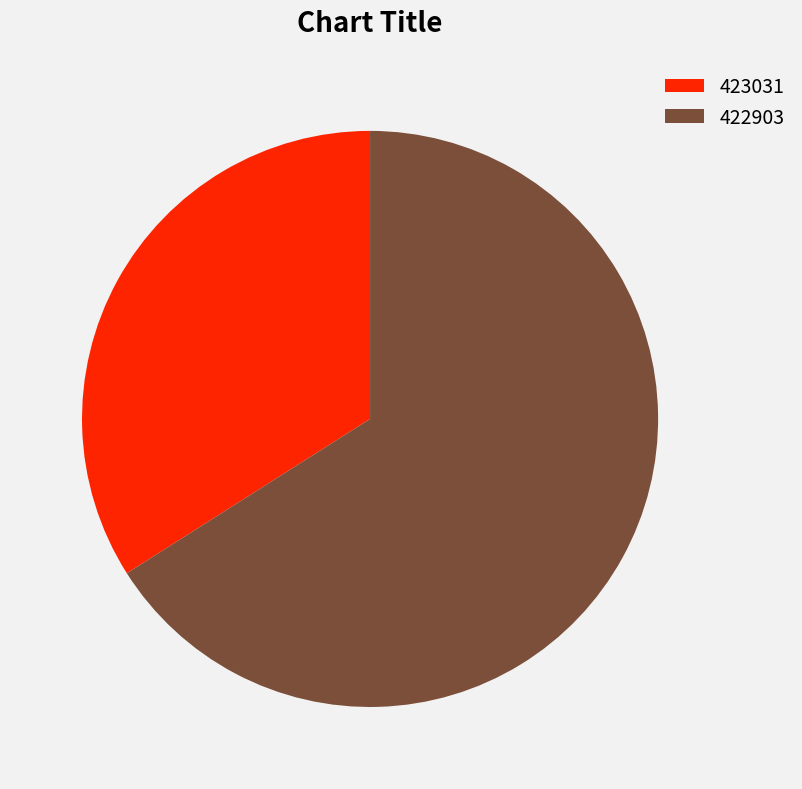

Do 423031 and 422903 together represent more than half of the pie?

Yes